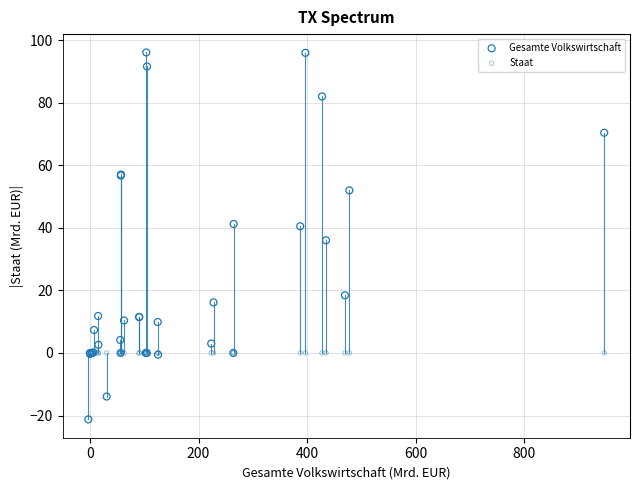

Which series reaches the maximum Y coordinate?

Gesamte Volkswirtschaft